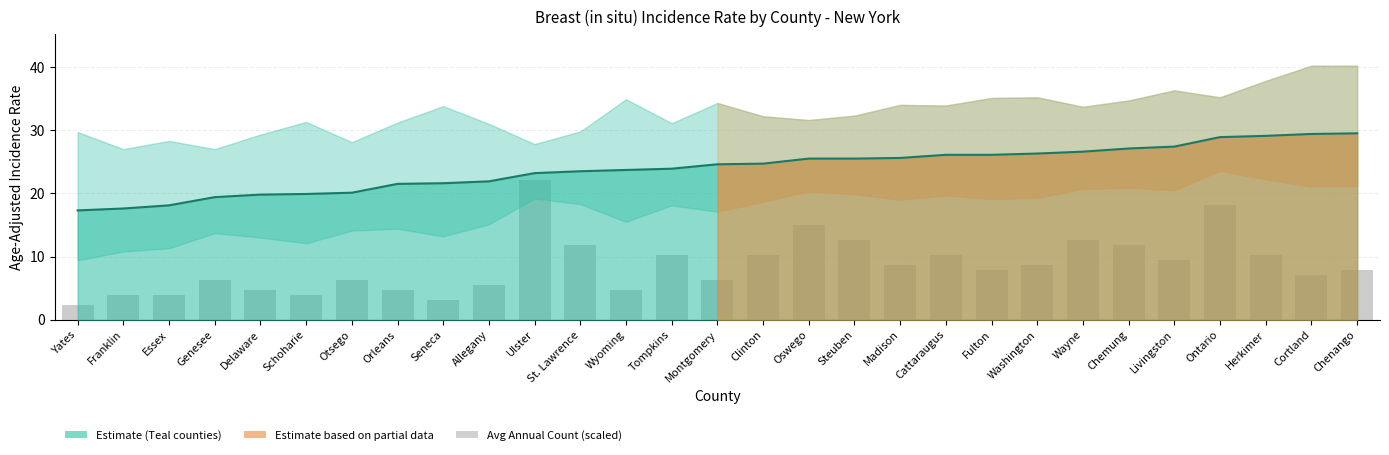

The value at Oswego is 10.4. True or false?

False